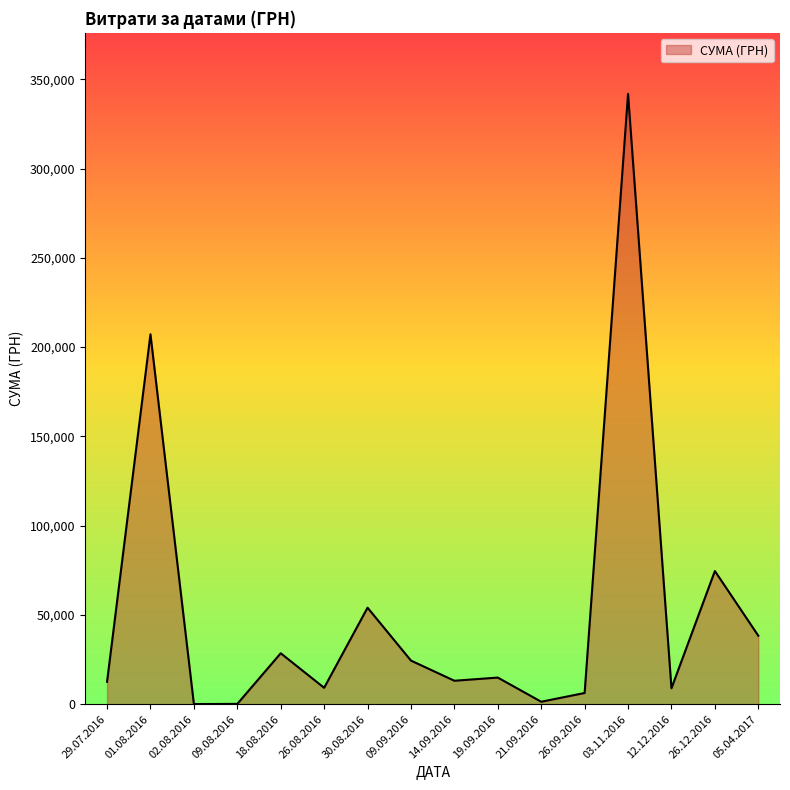

Between 19.09.2016 and 09.09.2016, which is larger?

09.09.2016